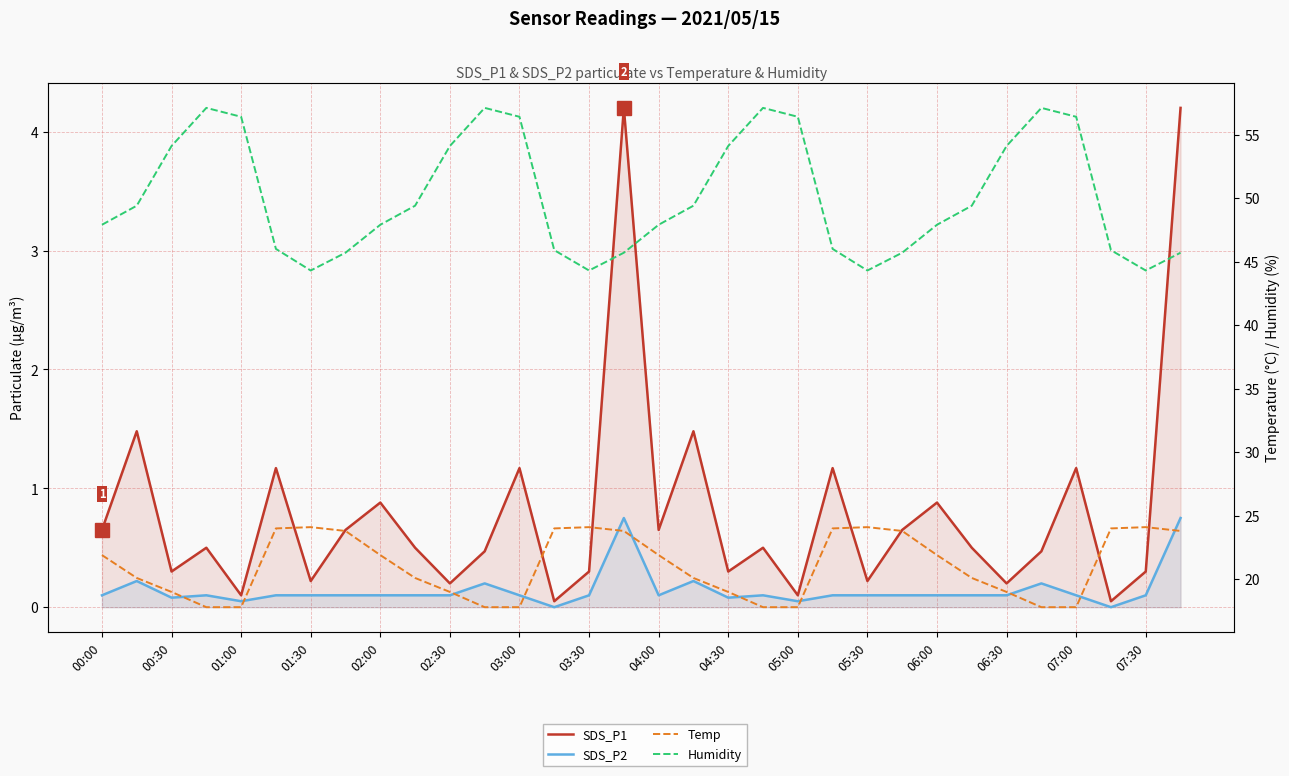

At which label does Temp first exceed 21?

00:00